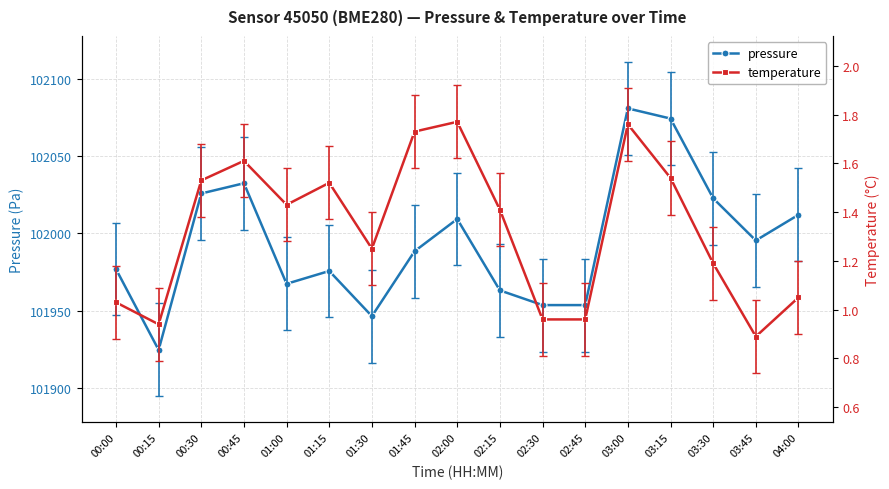

True or false: pressure has more than 0 points higher than both neighbors.

True